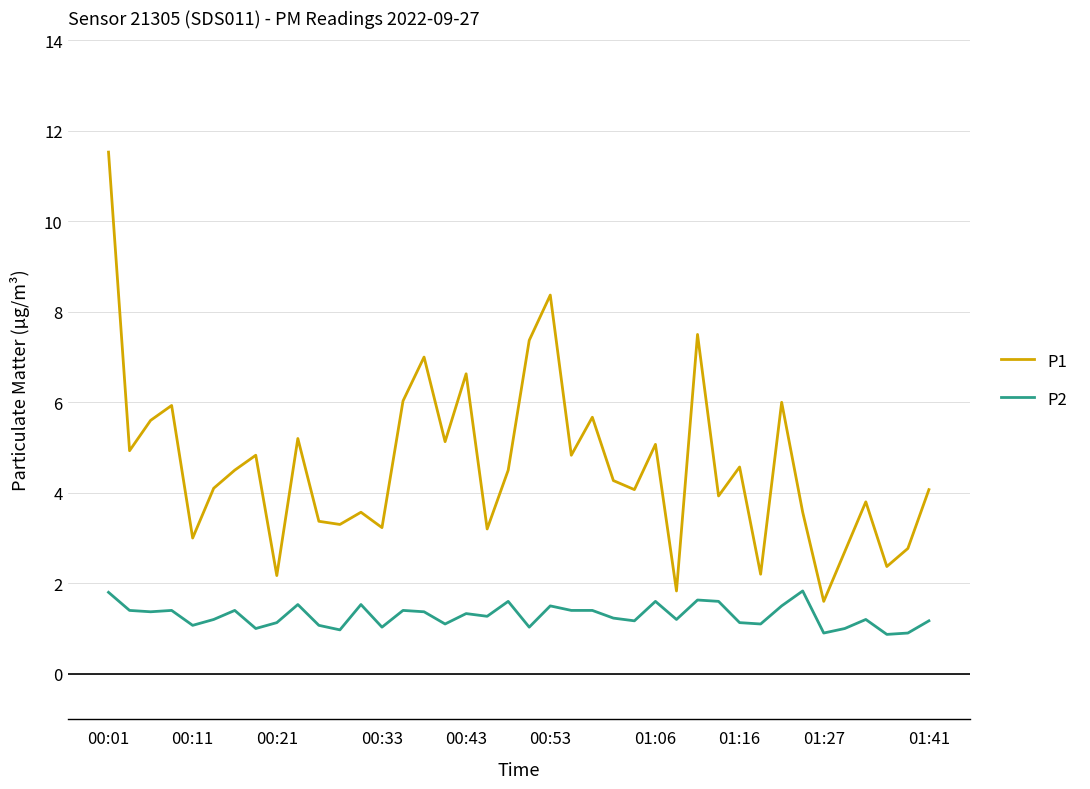

True or false: P1 and P2 cross at least once.

False